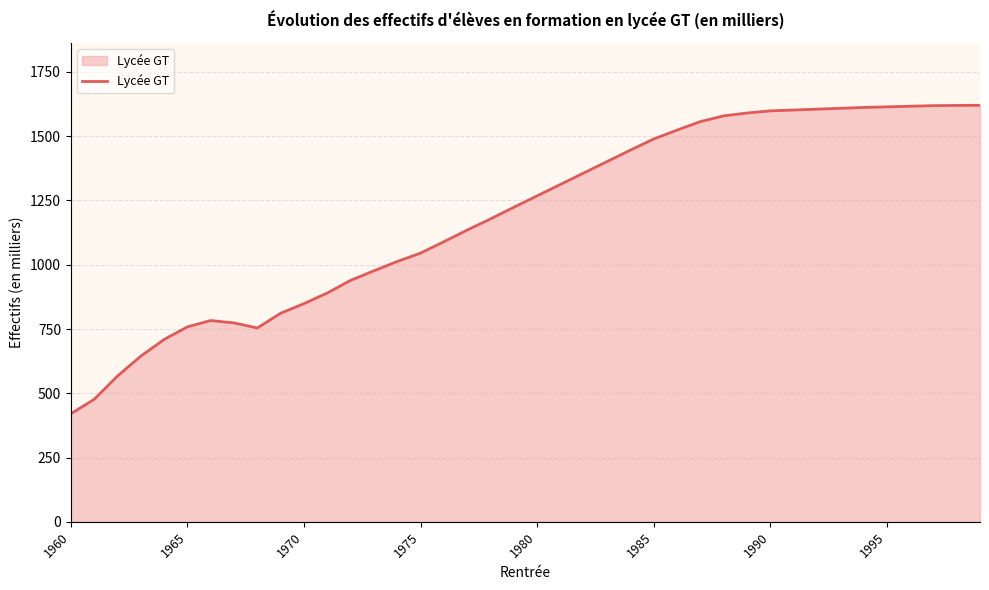

What is the smallest value displayed?

420.3